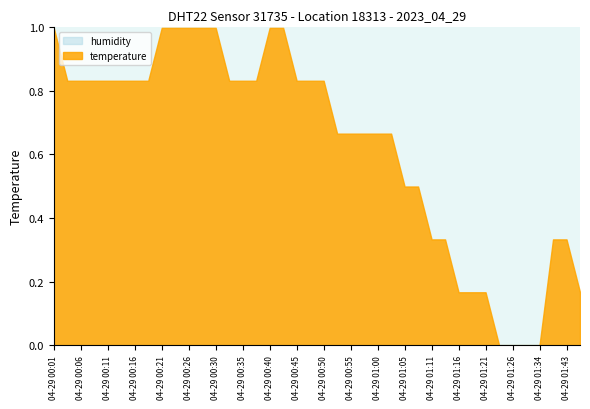

Reading right to left, what are all the values shown in this chart?

temperature: 12.0	12.1	12.1	11.9	11.9	11.9	11.9	12.0	12.0	12.0	12.1	12.1	12.2	12.2	12.3	12.3	12.3	12.3	12.3	12.4	12.4	12.4	12.5	12.5	12.4	12.4	12.4	12.5	12.5	12.5	12.5	12.5	12.4	12.4	12.4	12.4	12.4	12.4	12.4	12.5
humidity: 99.9	99.9	99.9	99.9	99.9	99.9	99.9	99.9	99.9	99.9	99.9	99.9	99.9	99.9	99.9	99.9	99.9	99.9	99.9	99.9	99.9	99.9	99.9	99.9	99.9	99.9	99.9	99.9	99.9	99.9	99.9	99.9	99.9	99.9	99.9	99.9	99.9	99.9	99.9	99.9